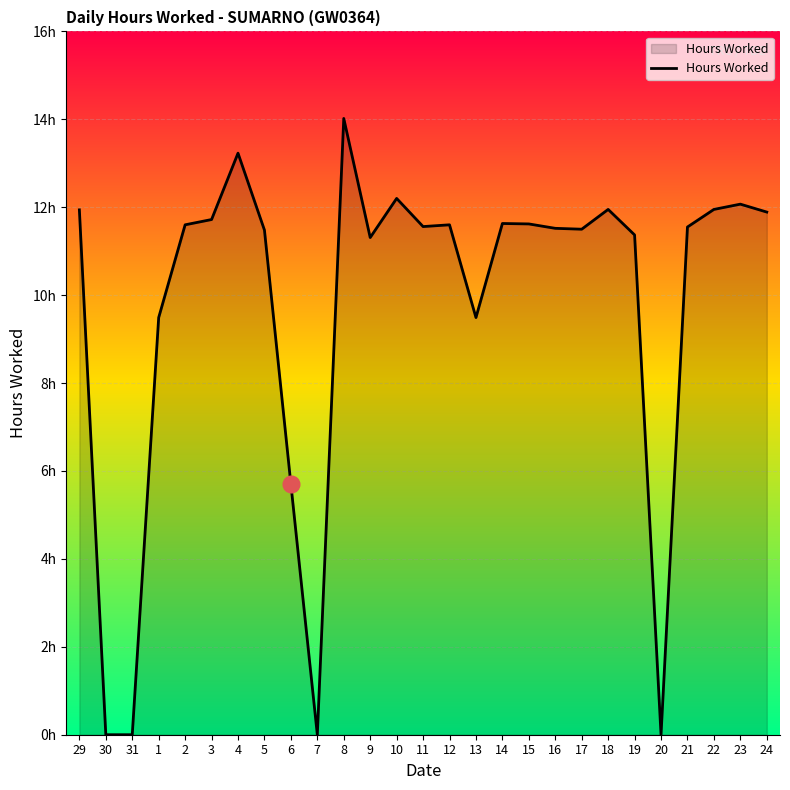

Is it true that the value at 24 is 21.3?

False